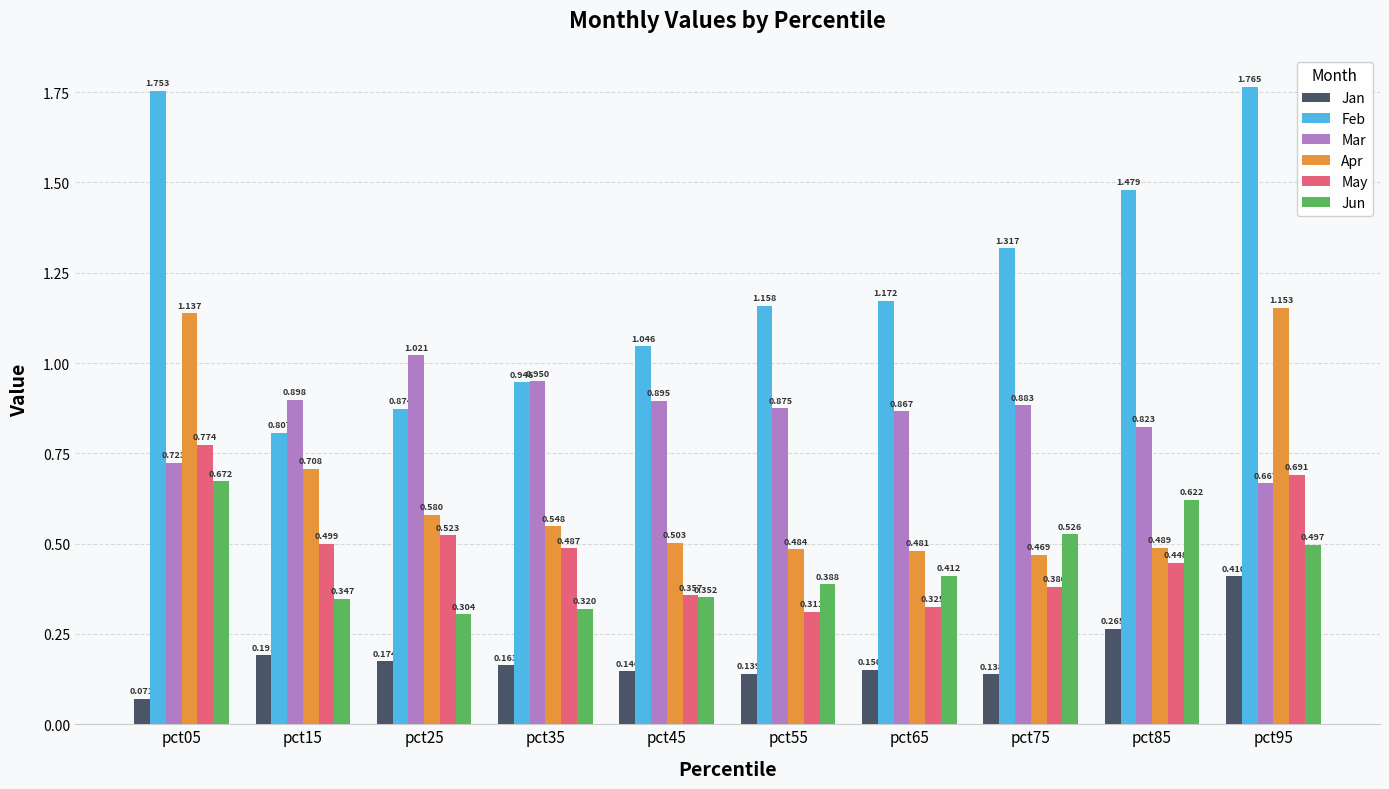

What are all the series names shown in the legend?

Jan, Feb, Mar, Apr, May, Jun